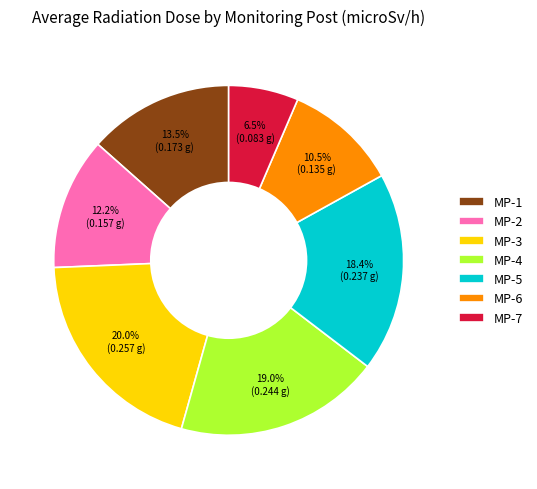

Rank the categories by value from lowest to highest.

MP-7, MP-6, MP-2, MP-1, MP-5, MP-4, MP-3